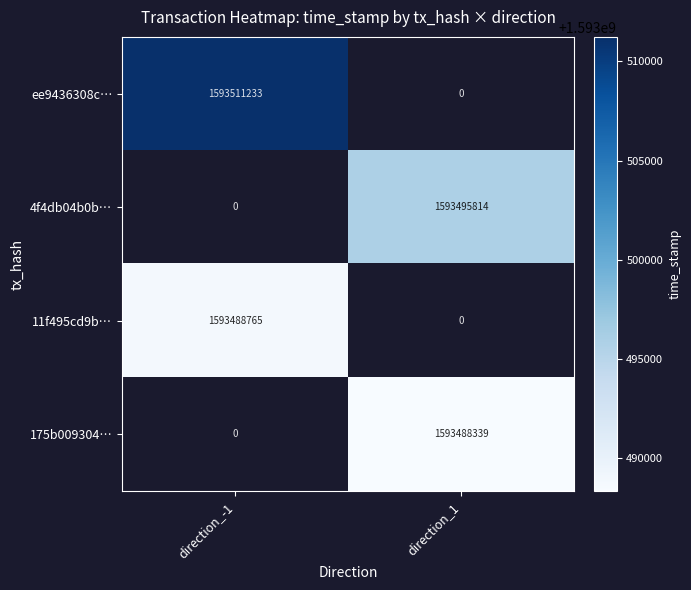

Count the number of categories in the chart.

2